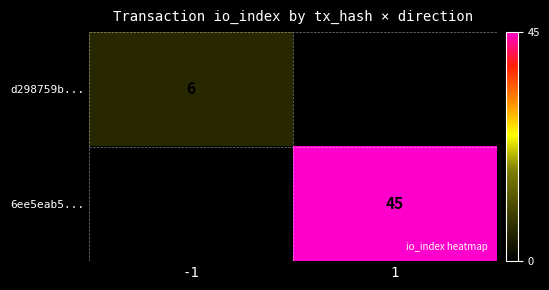

Which series changed the most between -1 and 1?

6ee5eab5...